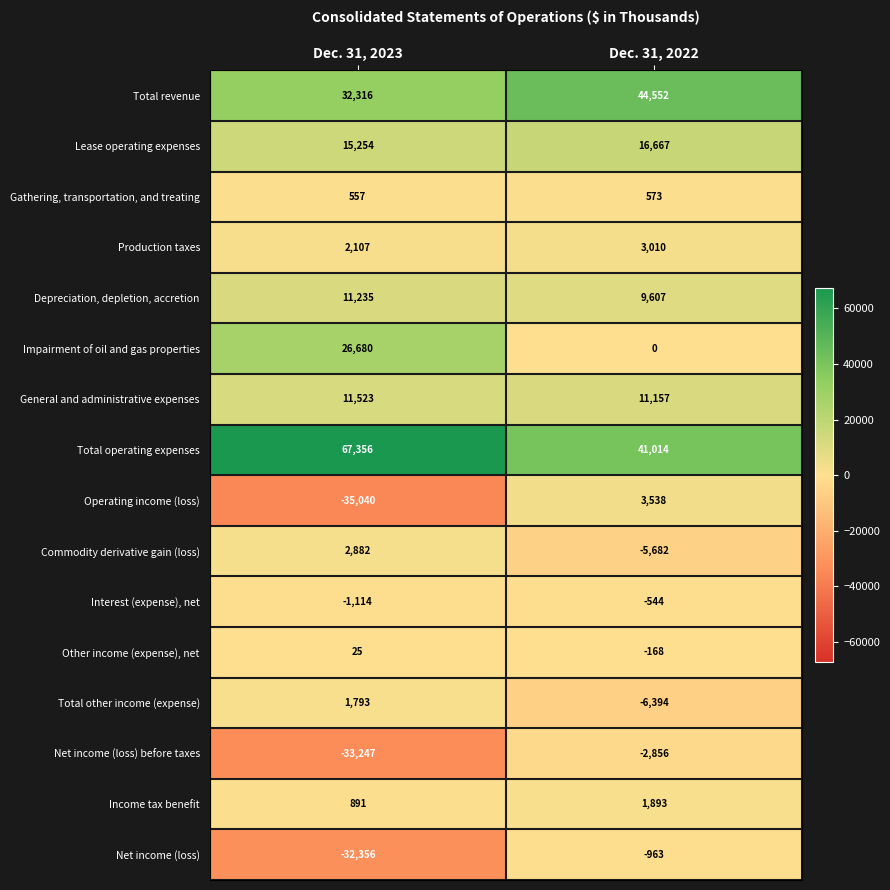

Which series has the largest range (max minus min)?

Operating income (loss)